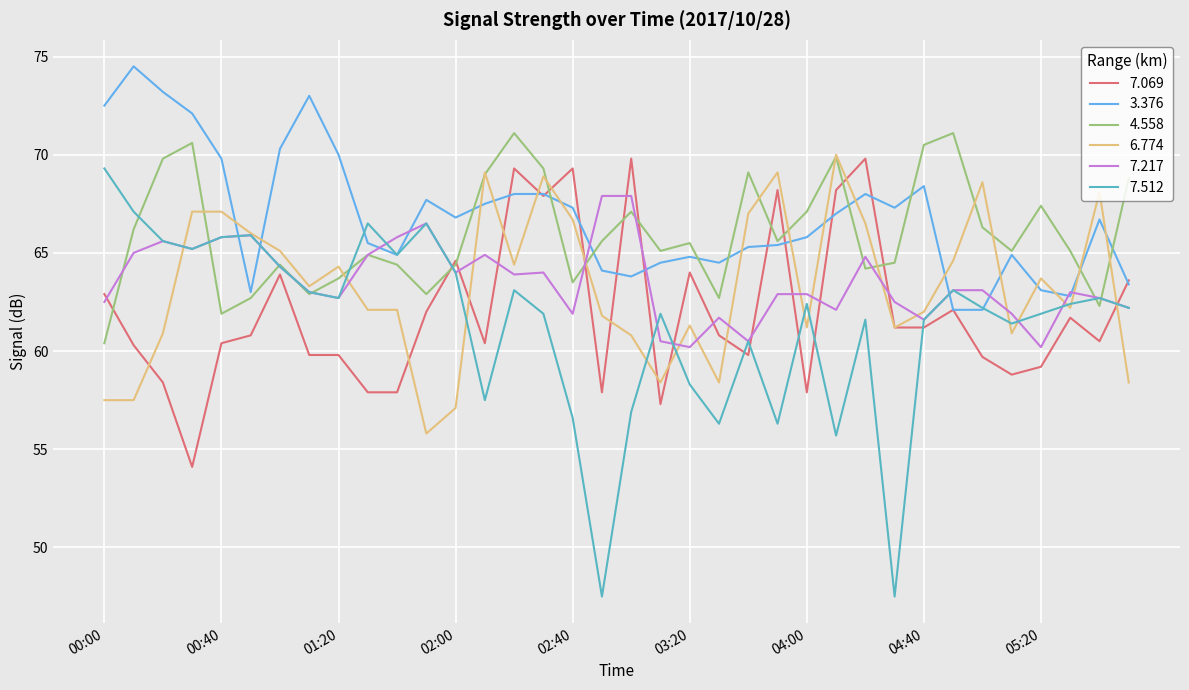

What is the minimum value for 3.376?

62.1